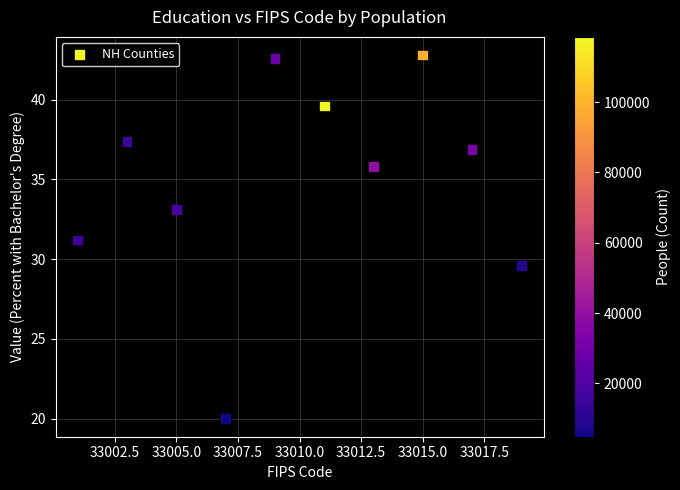

What is the range of Y values (max minus min)?

22.8